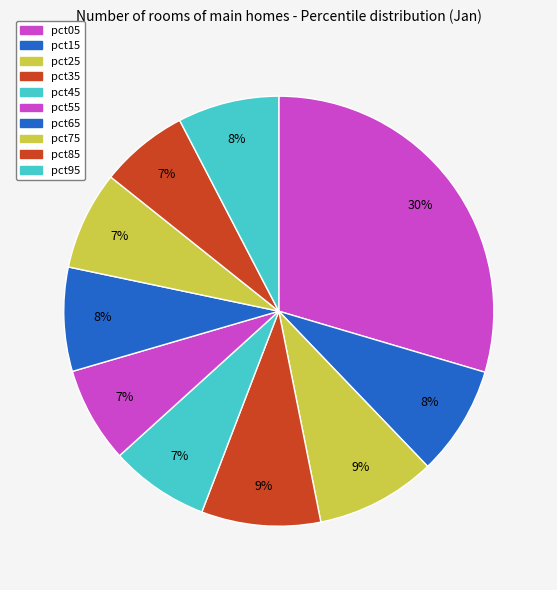

What is the total percentage of pct35 and pct75?

16.4%